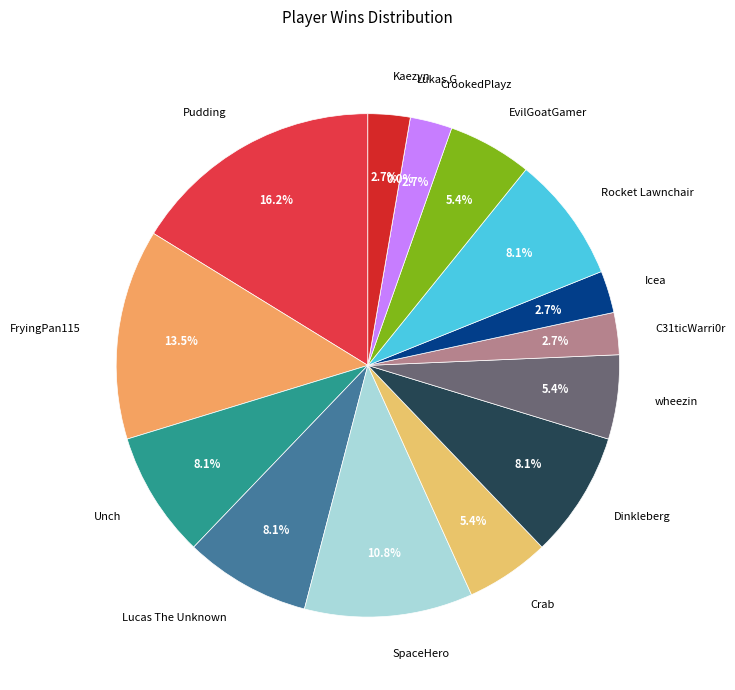

Is the sum of Dinkleberg and Crab greater than half?

No